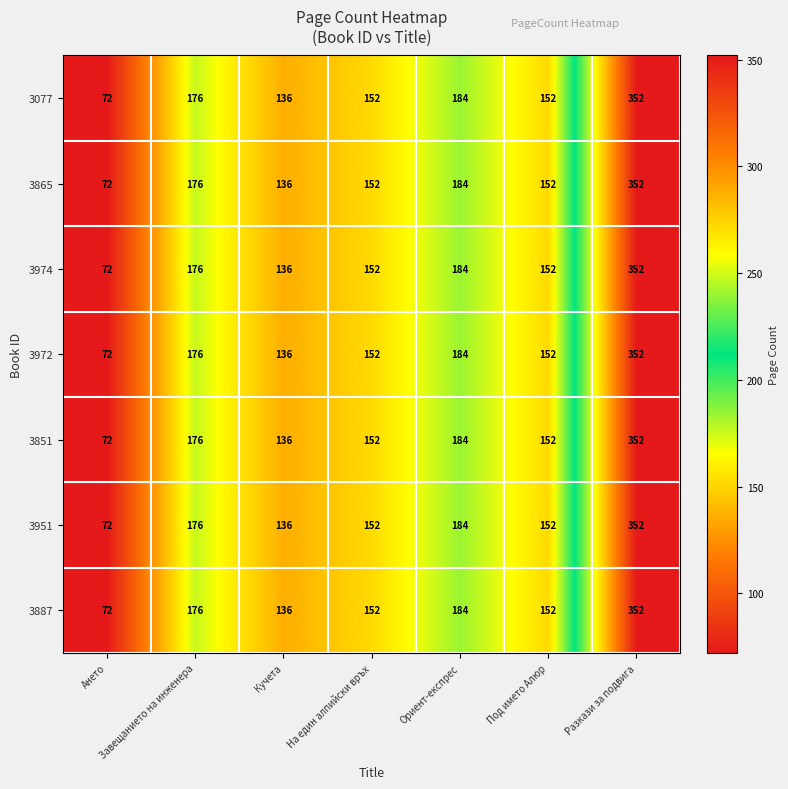

What is the sum of the 3972 values at Кучета and Ориент-експрес?

320